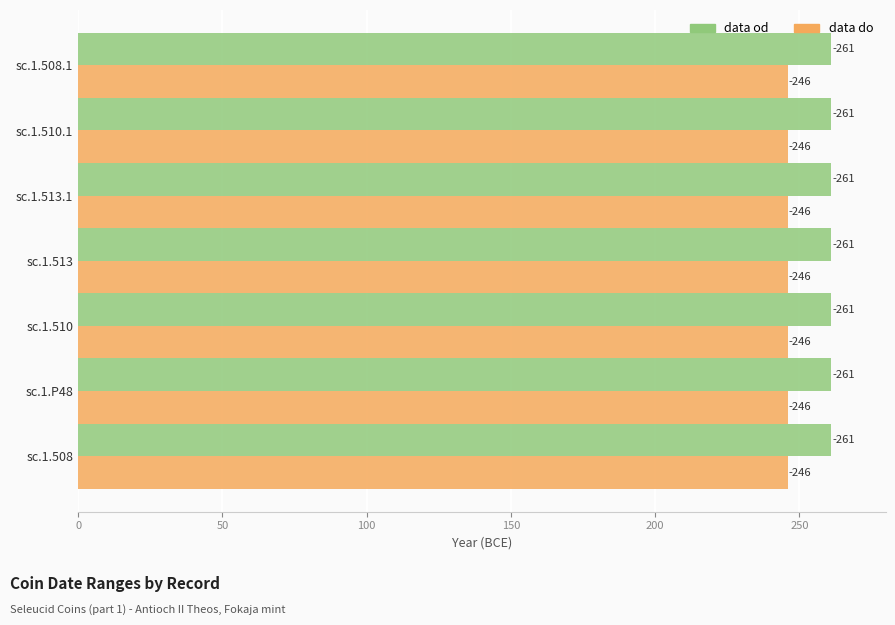

Rank the series by their maximum value, from lowest to highest.

data od, data do